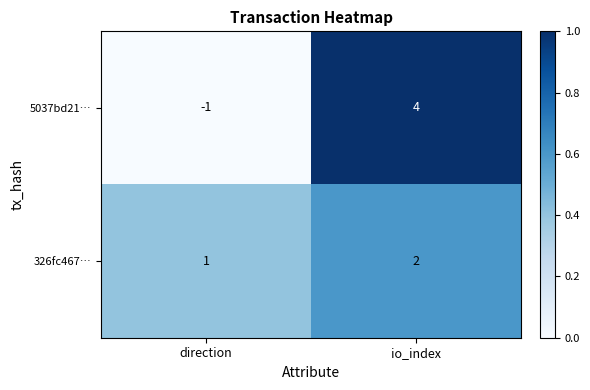

At which category is the sum across all series the highest?

io_index